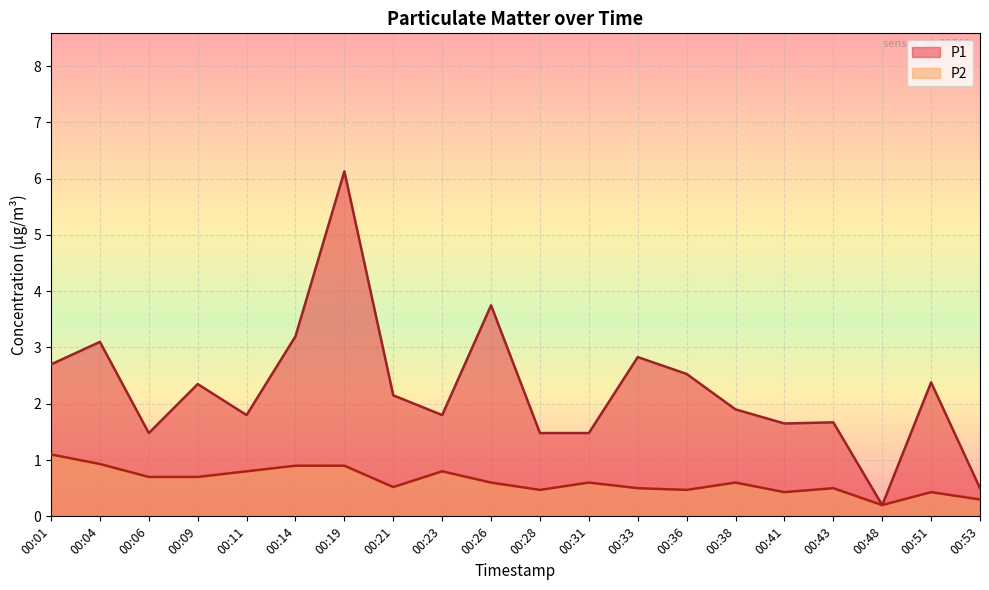

Which series has the largest total across all categories?

P1